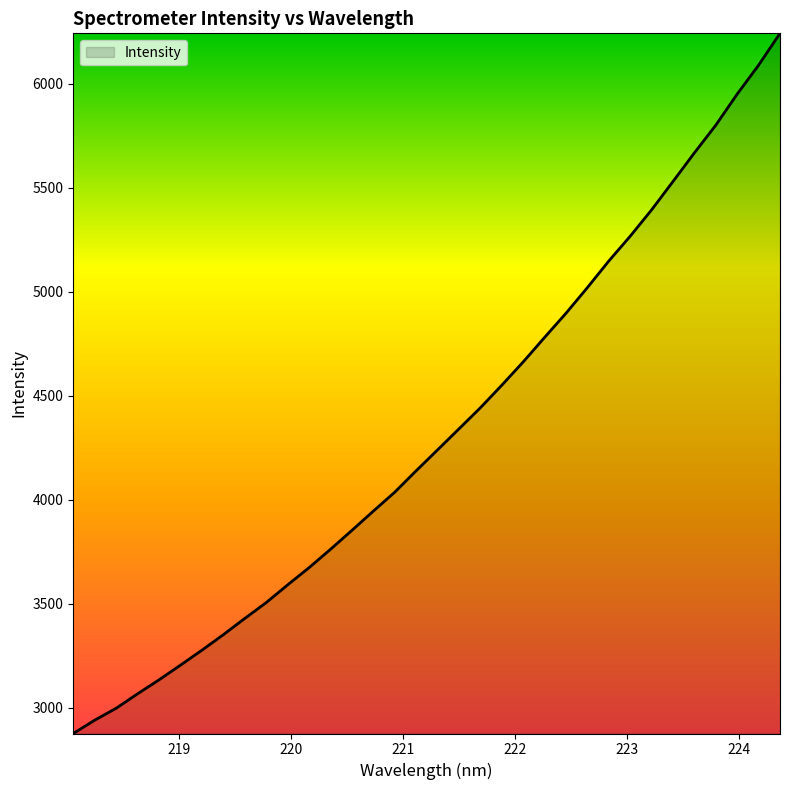

True or false: the data has more than 0 interior local peaks.

False